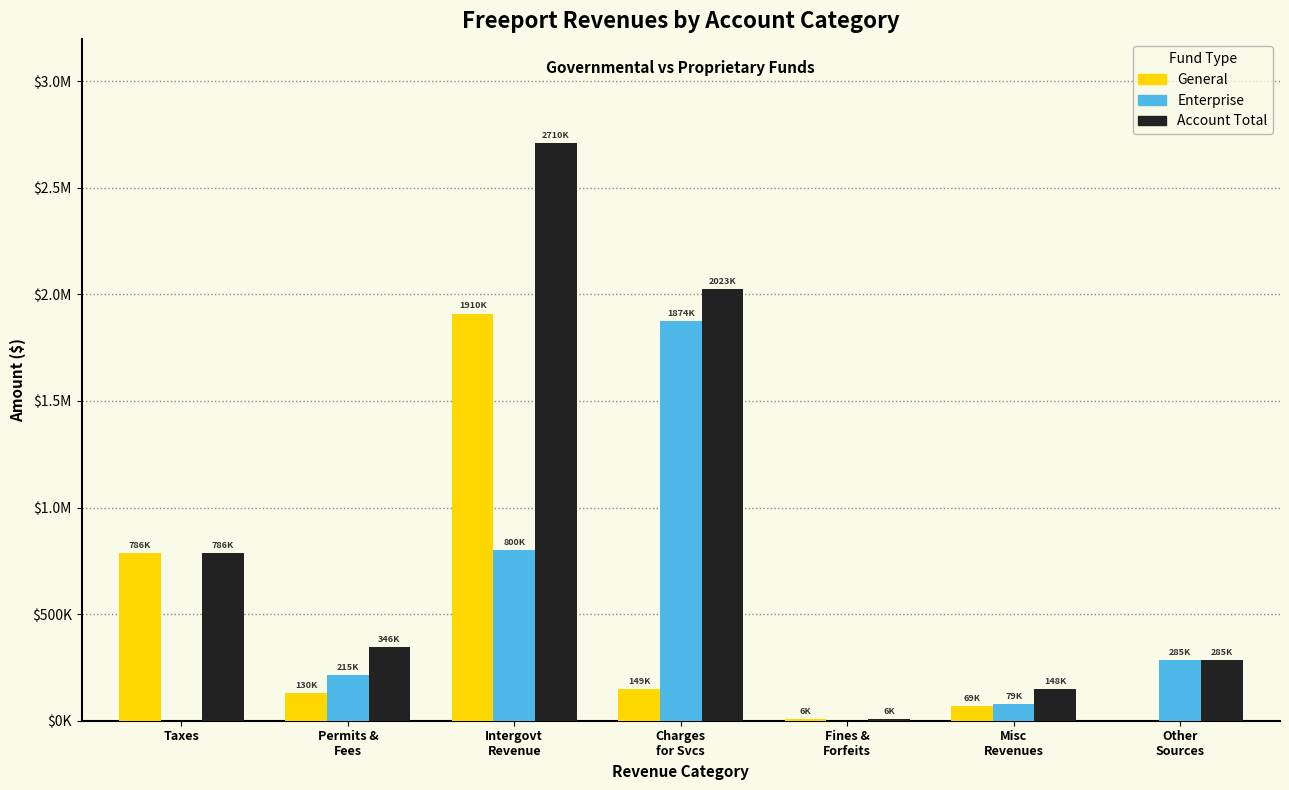

Reading left to right, list all the values displayed in this chart.

General: Taxes=786364	Permits &
Fees=130063	Intergovt
Revenue=1909953	Charges
for Svcs=149062	Fines &
Forfeits=5775	Misc
Revenues=69038	Other
Sources=0
Enterprise: Taxes=0	Permits &
Fees=215475	Intergovt
Revenue=800000	Charges
for Svcs=1874117	Fines &
Forfeits=0	Misc
Revenues=78819	Other
Sources=284679
Account Total: Taxes=786364	Permits &
Fees=345538	Intergovt
Revenue=2709953	Charges
for Svcs=2023179	Fines &
Forfeits=5775	Misc
Revenues=147857	Other
Sources=284679